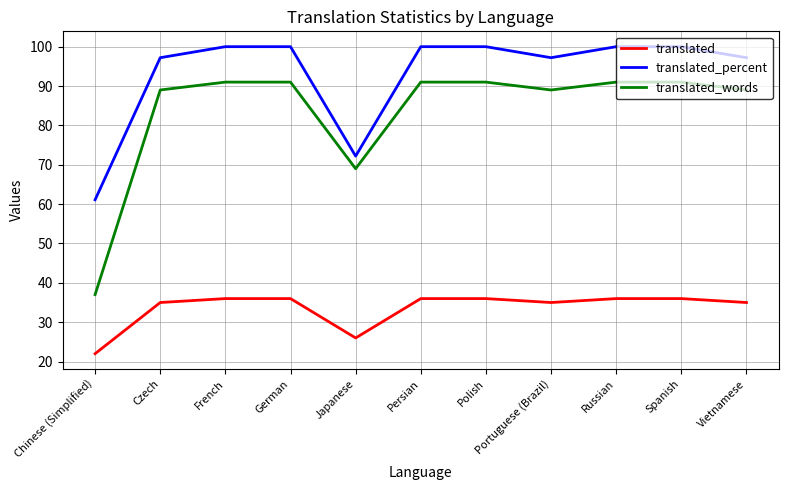

What is the highest value of the translated_words series?

91.0